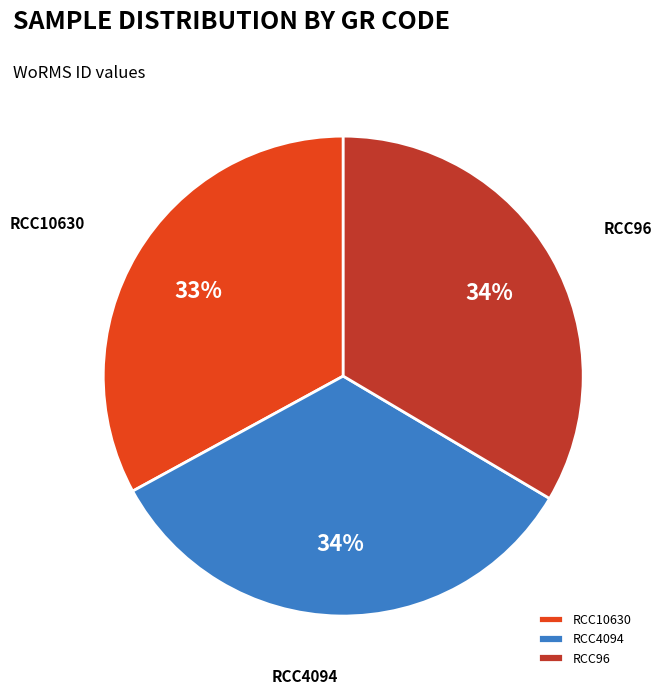

To the nearest percent, what is the average slice percentage?

33%